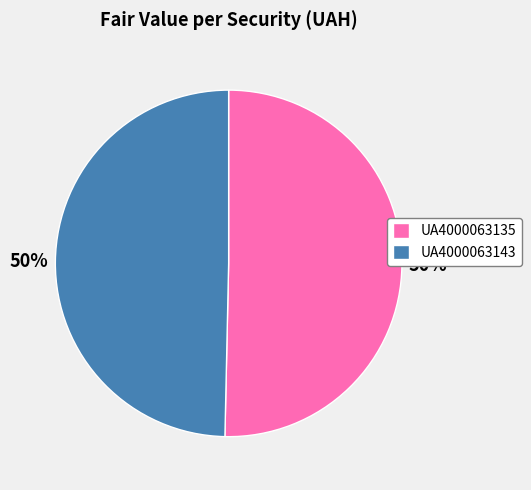

Count the number of slices in the pie.

2